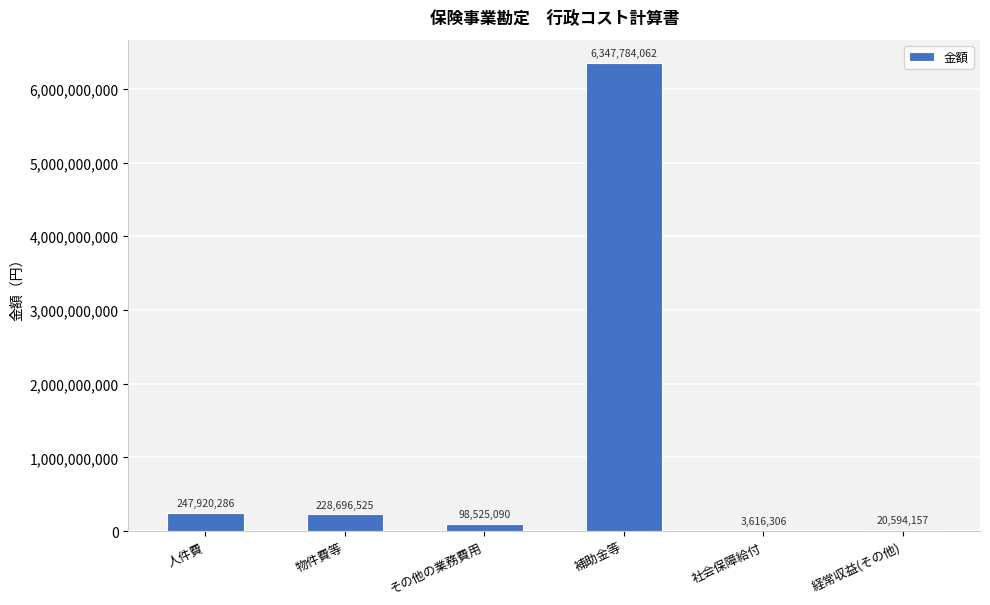

How many data points does each series have?

6